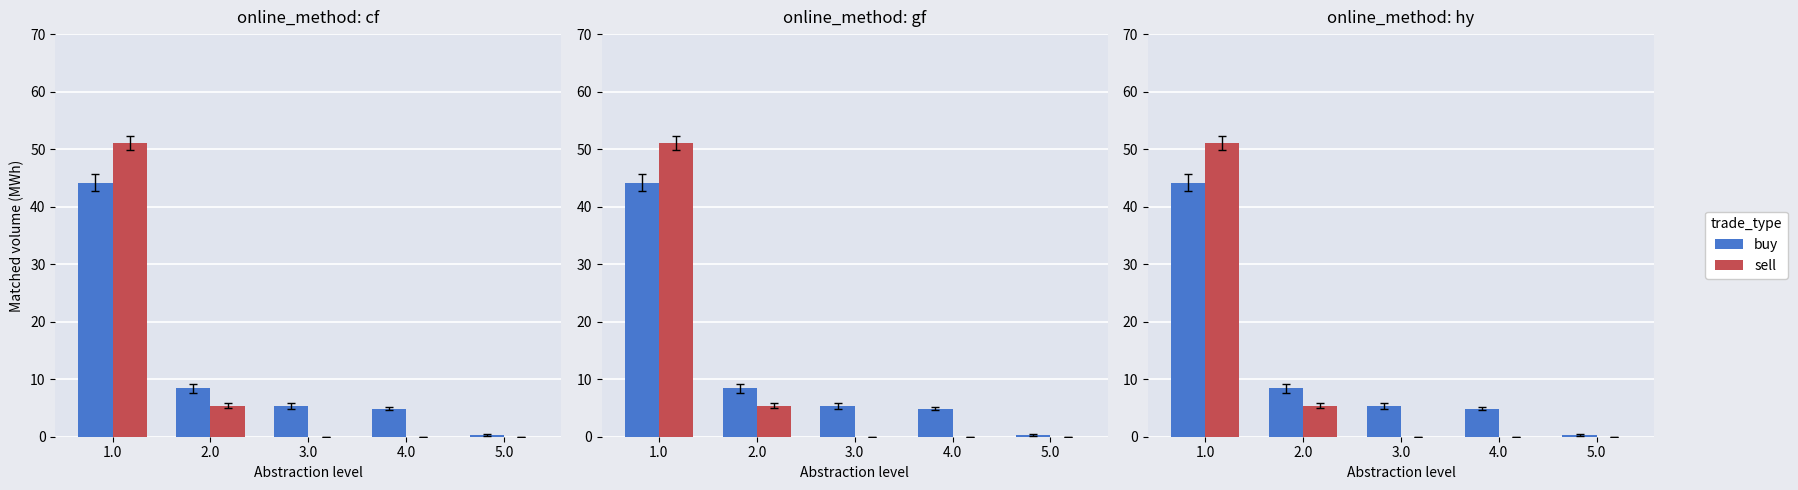

What are all the series names shown in the legend?

buy, sell